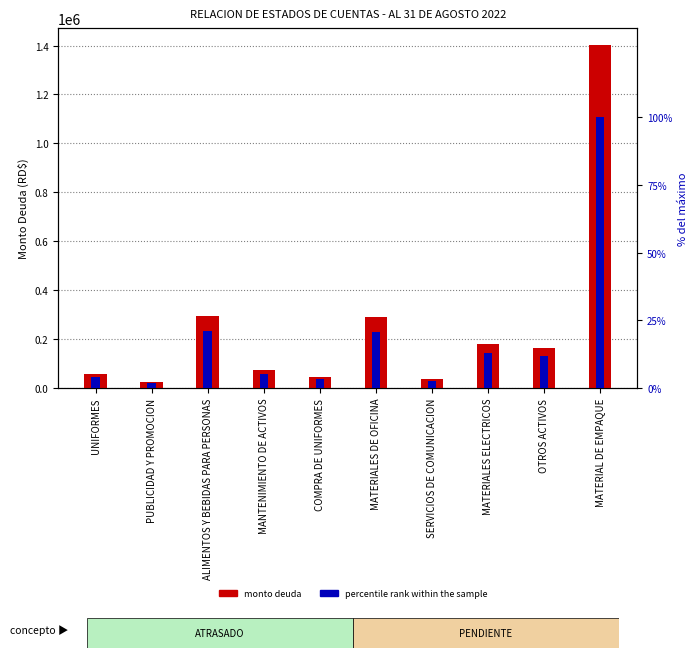

Reading right to left, what are all the values shown in this chart?

MONTO DEUDA: 1401250.0	162958.0	179999.3	35143.4	288787.1	43630.5	73556.0	294497.1	23600.0	58233.0
percentile rank within the sample: 100.0	11.6	12.8	2.5	20.6	3.1	5.2	21.0	1.7	4.2